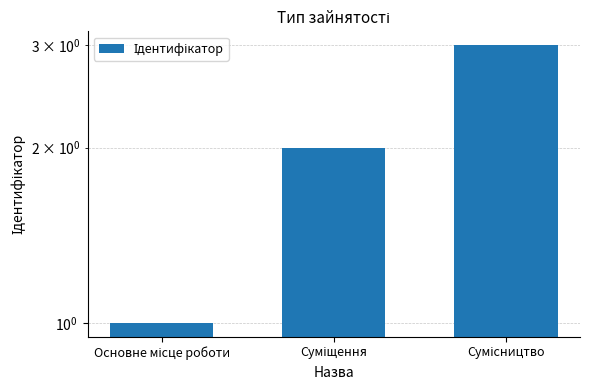

Rank the categories by value from lowest to highest.

Основне місце роботи, Суміщення, Сумісництво